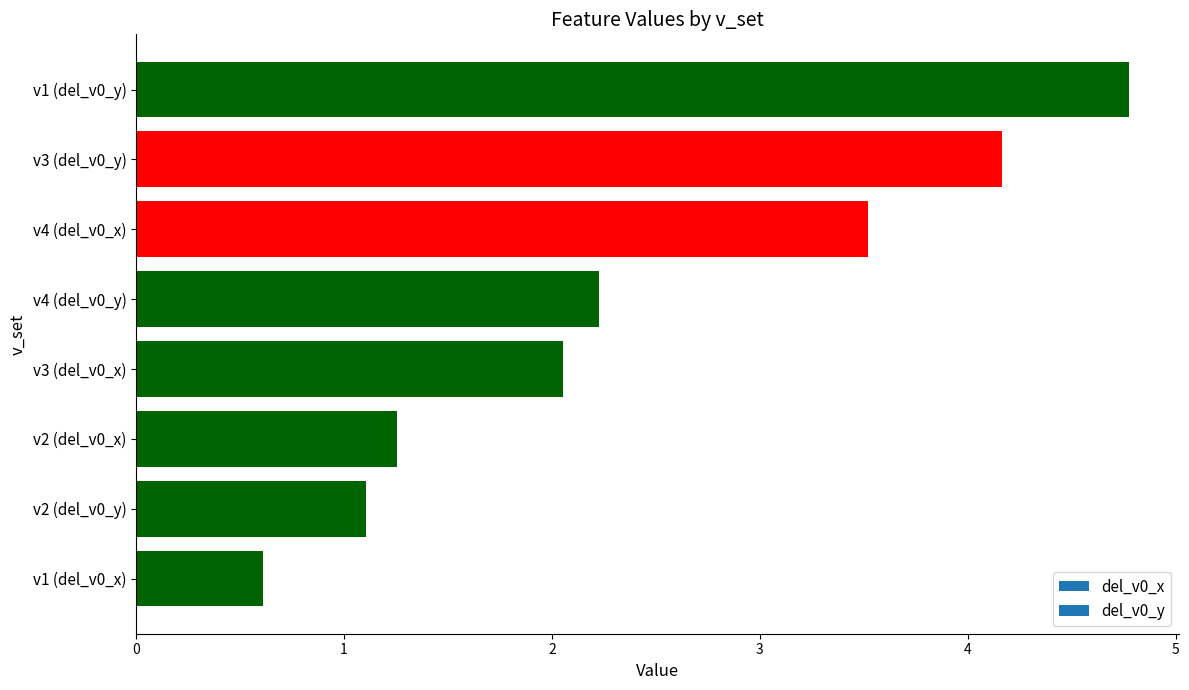

At which label is the value closest to 2?

v3 (del_v0_x)